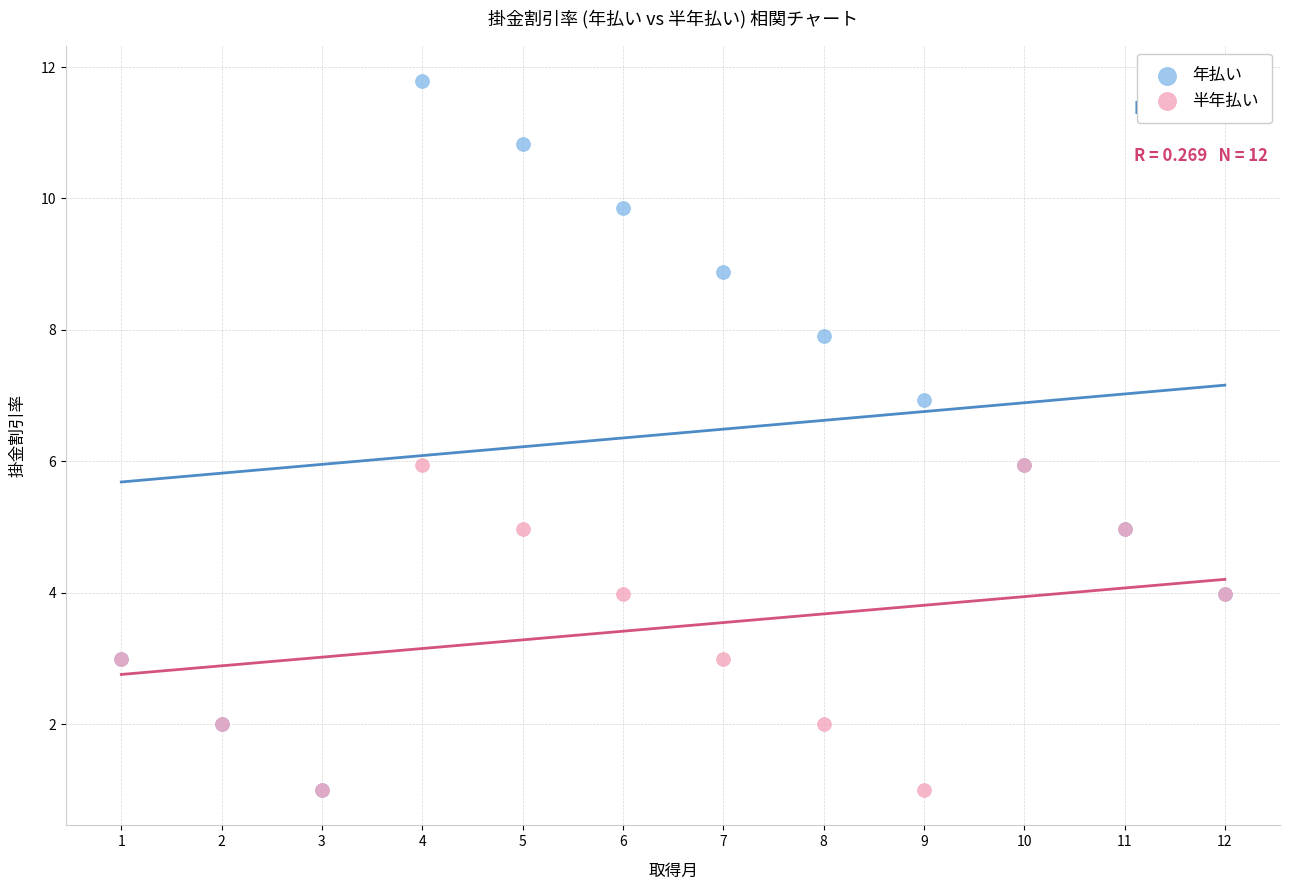

What are all the series names shown in the legend?

年払い, 半年払い